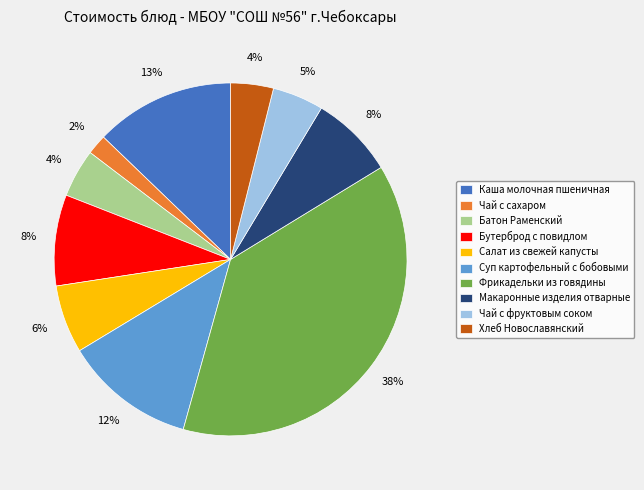

To the nearest percent, what is the combined percentage of Фрикадельки из говядины and Каша молочная пшеничная?

51%